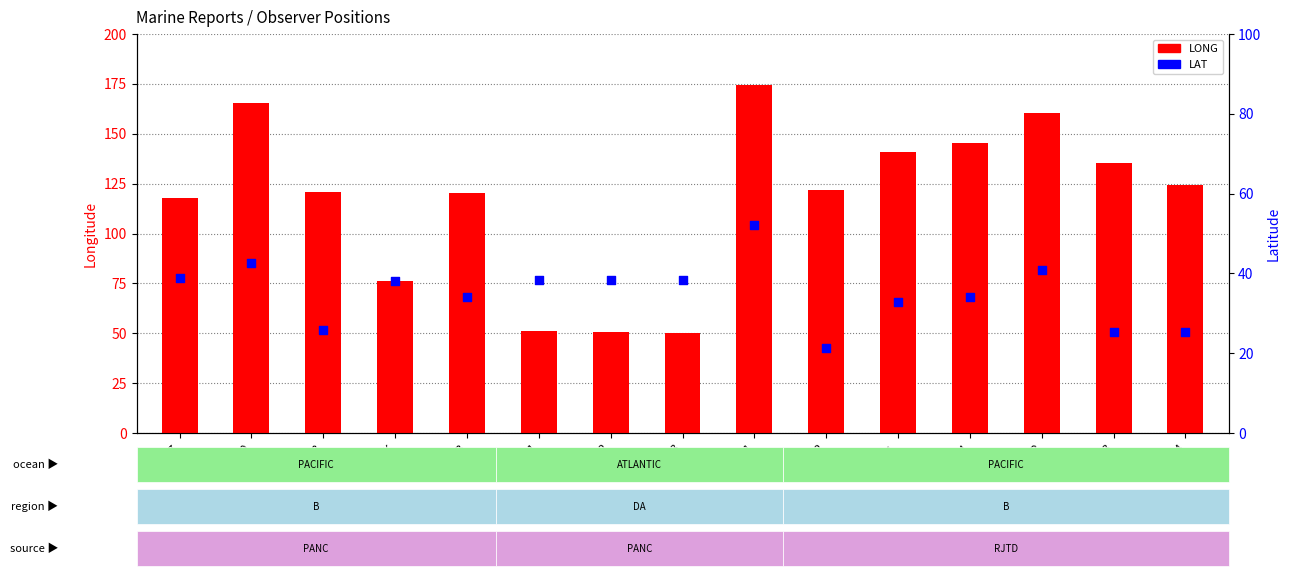

Which series contains the highest Y value?

LONG